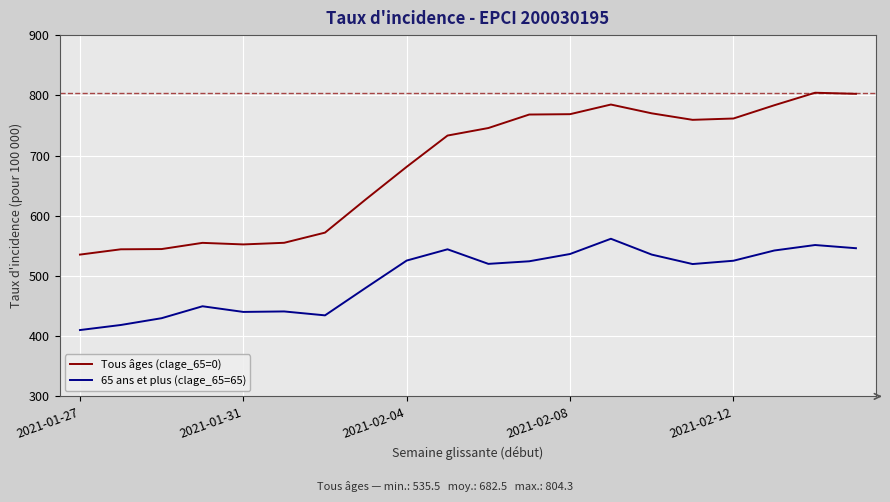

In Tous âges (clage_65=0), how many points are higher than both neighbors (excluding endpoints)?

3